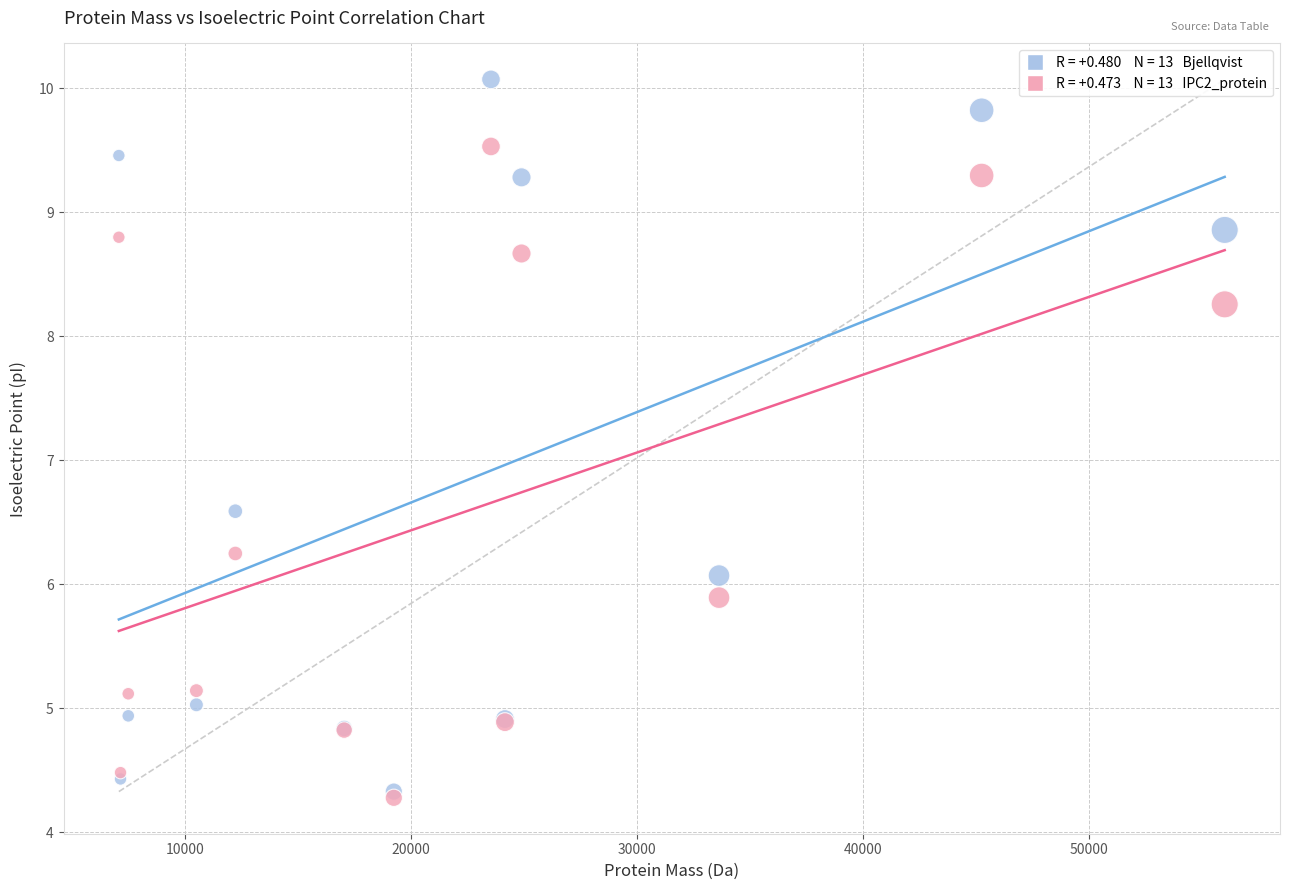

Across all series, what Y value is closest to 7?

6.6